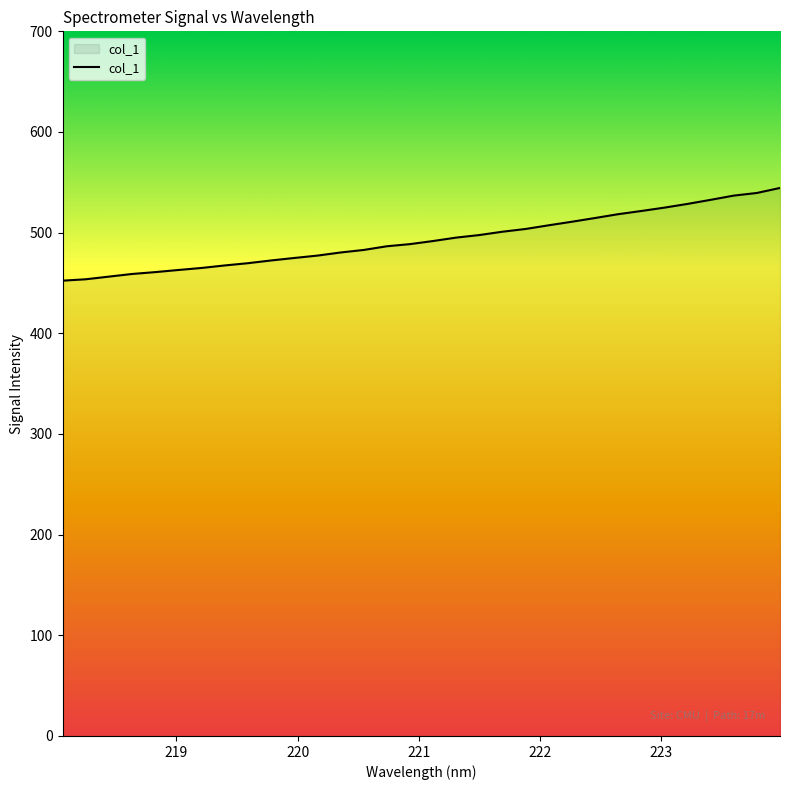

What is the greatest value displayed?

544.4